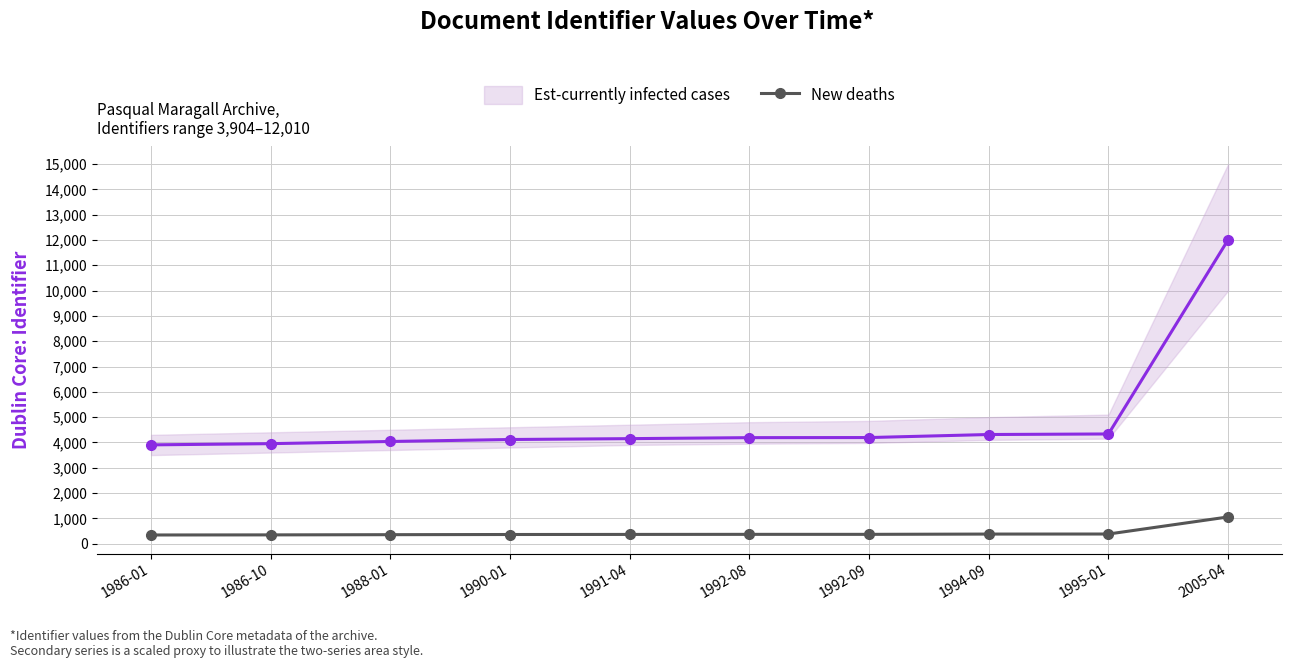

The New deaths series shows 186 at 1986-01. True or false?

False